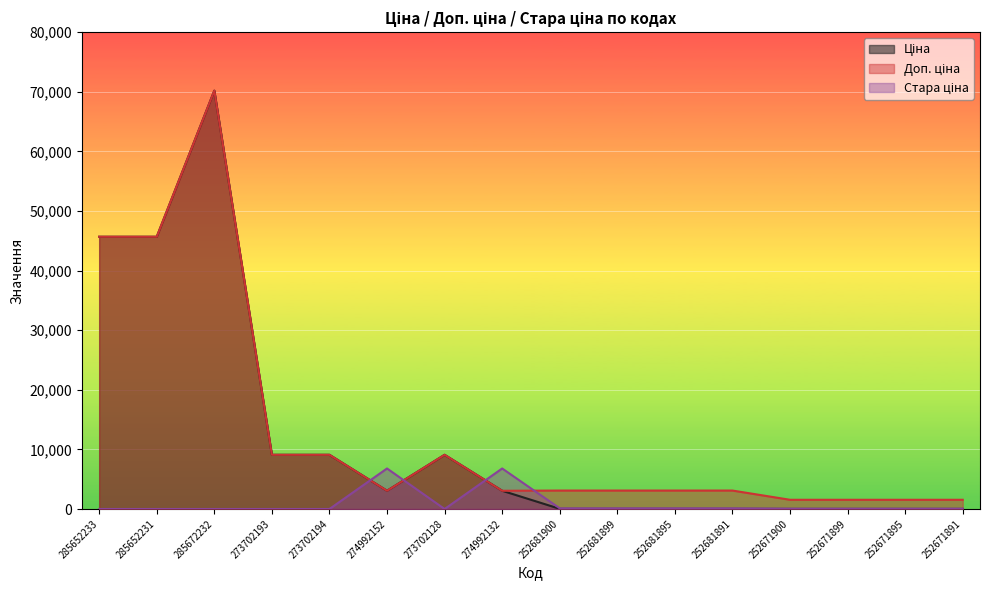

At which category does the chart reach its minimum across all series?

285652233